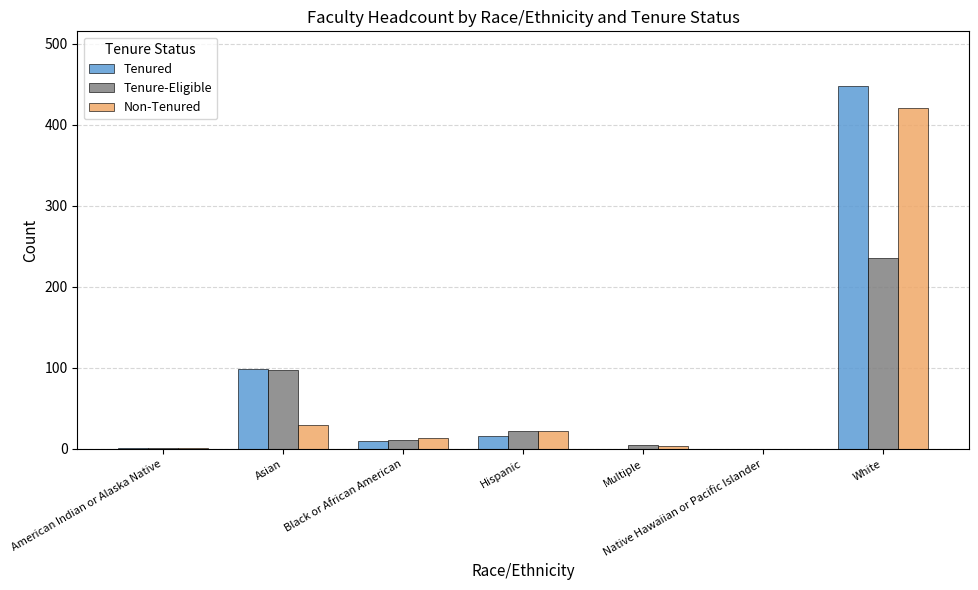

What is the highest value of the Tenure-Eligible series?

235